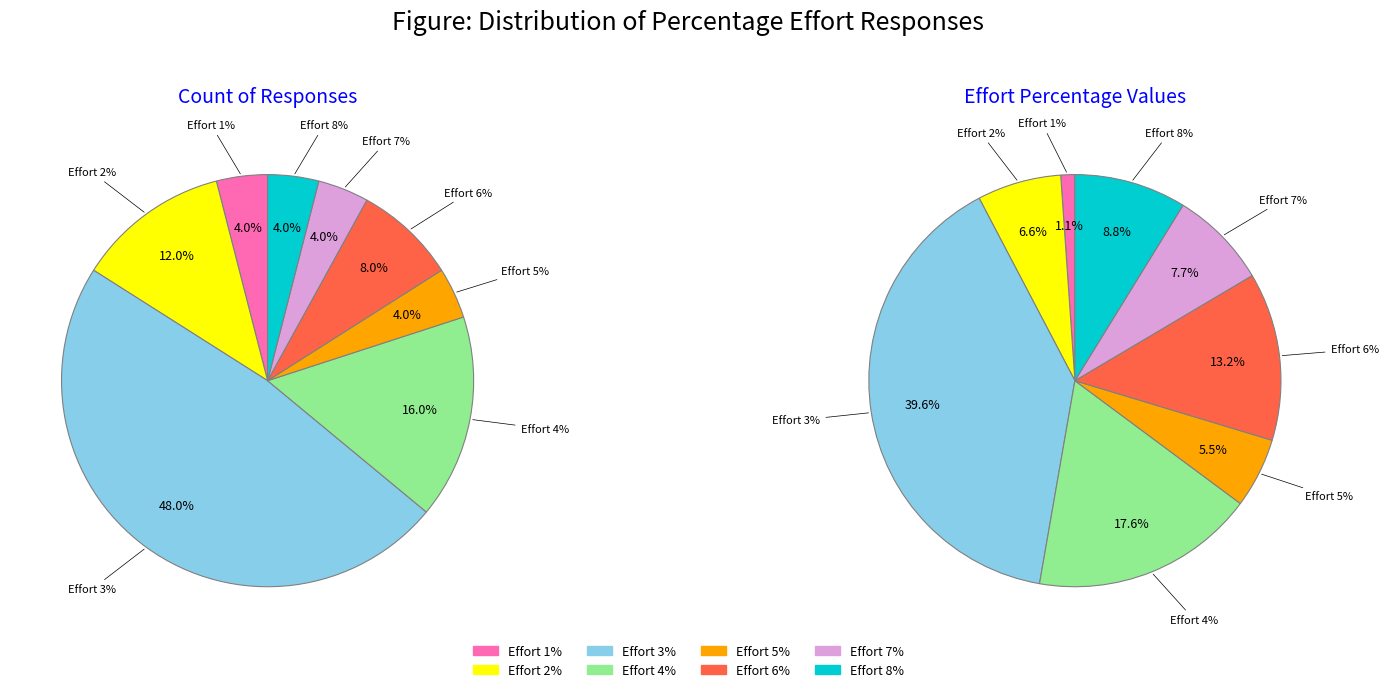

What is the total percentage of 6 and 3?

52.7%